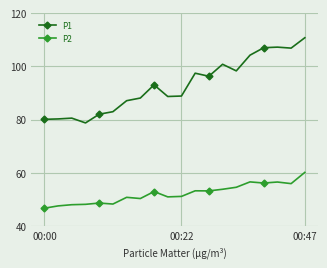

How many data points does each series have?

20